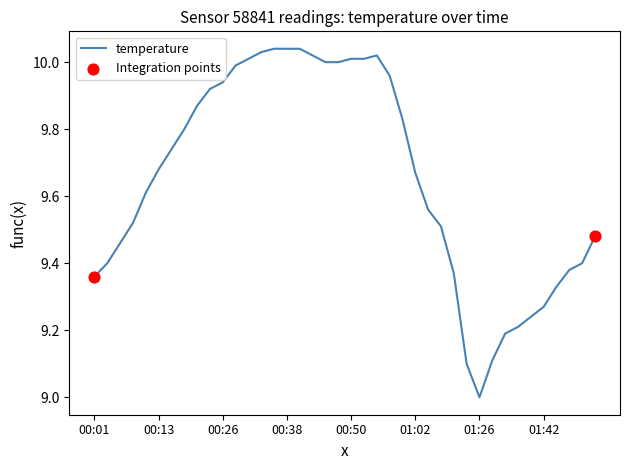

What is the difference between the maximum and minimum values?

1.0